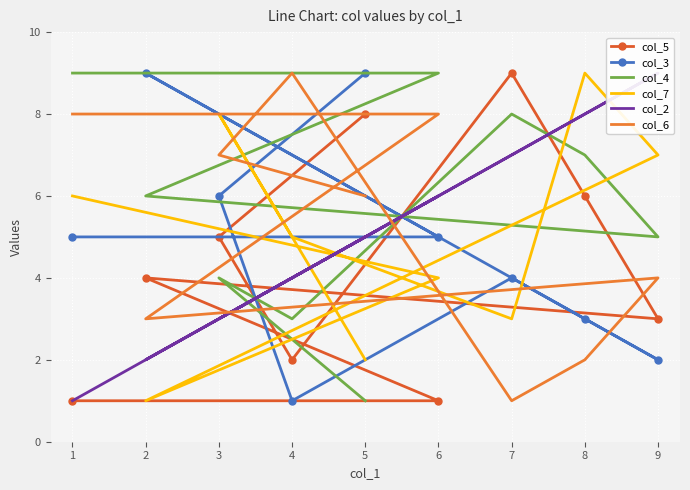

In col_3, how many points are lower than both neighbors (excluding endpoints)?

2